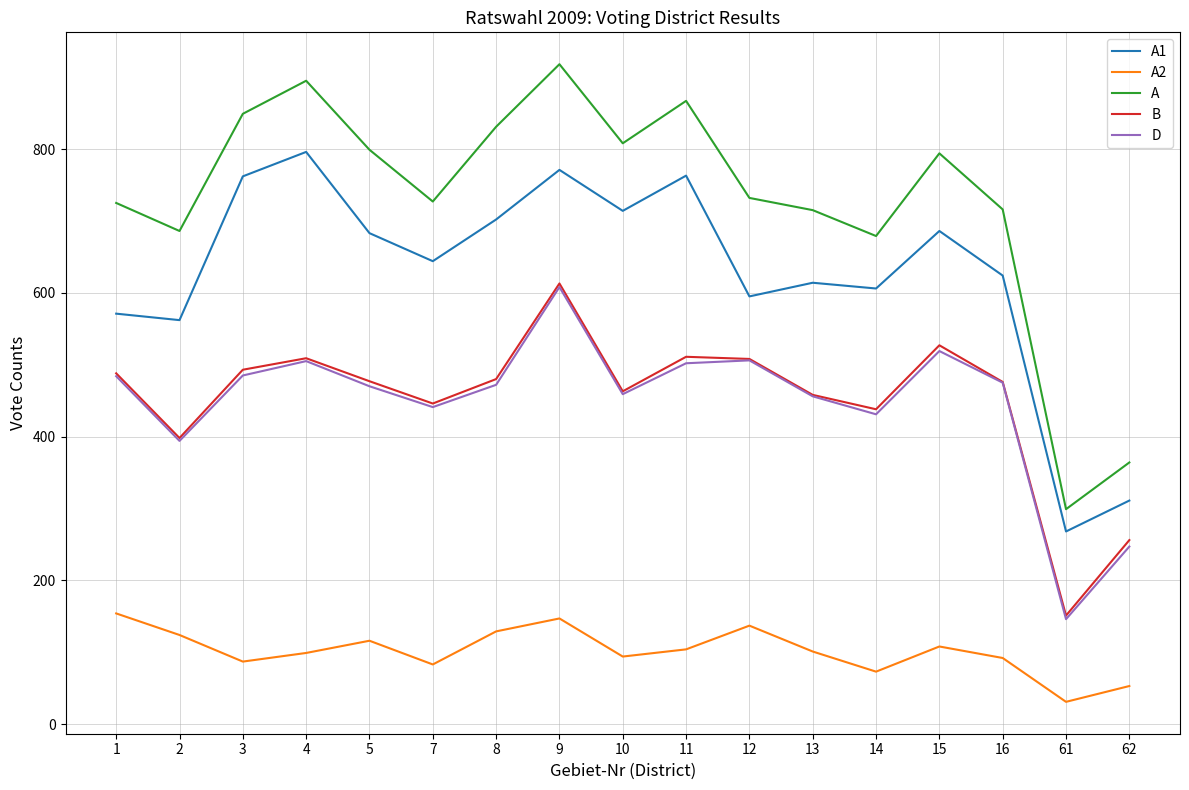

Is this an area chart (filled region under the line)?

No